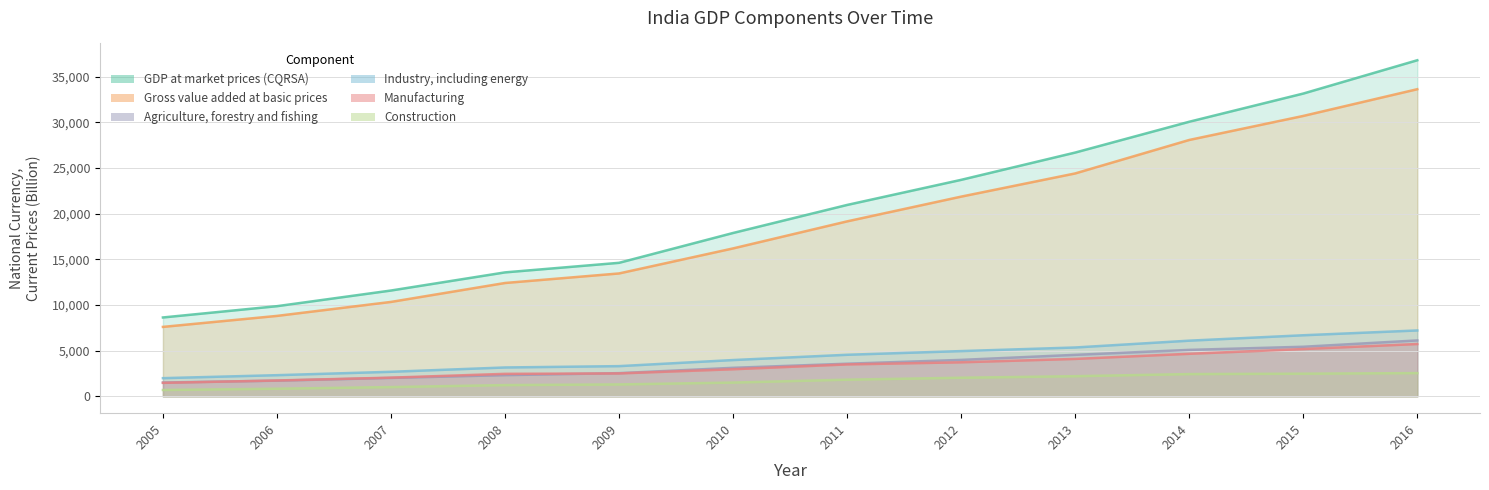

How many distinct data groups are displayed?

6